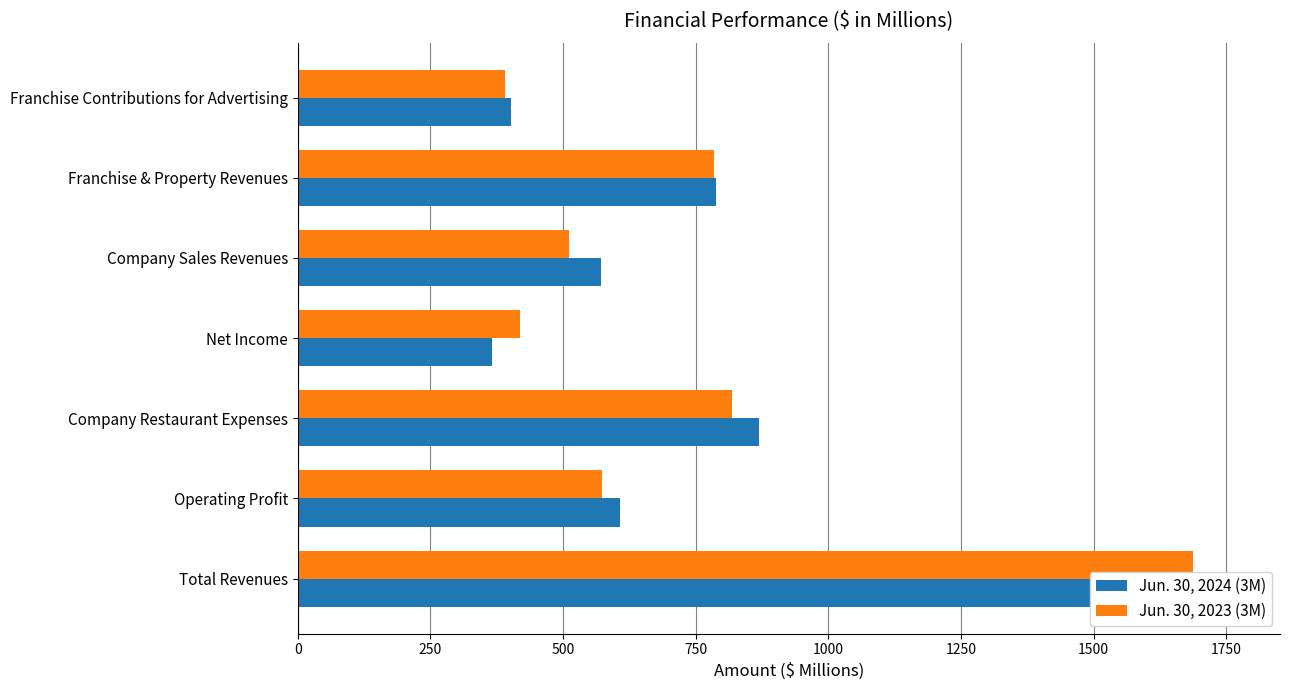

Reading right to left, list all the values displayed in this chart.

Jun. 30, 2024 (3M): 402	789	572	367	870	607	1763
Jun. 30, 2023 (3M): 391	785	511	418	818	573	1687